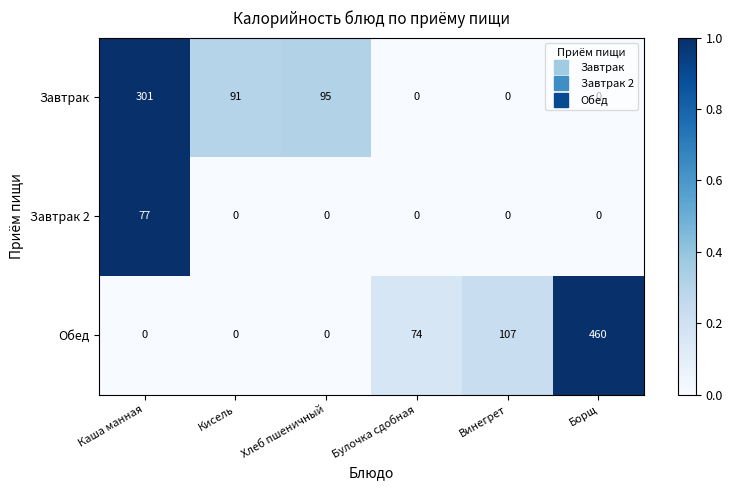

What is the total value across all series at Кисель?

91